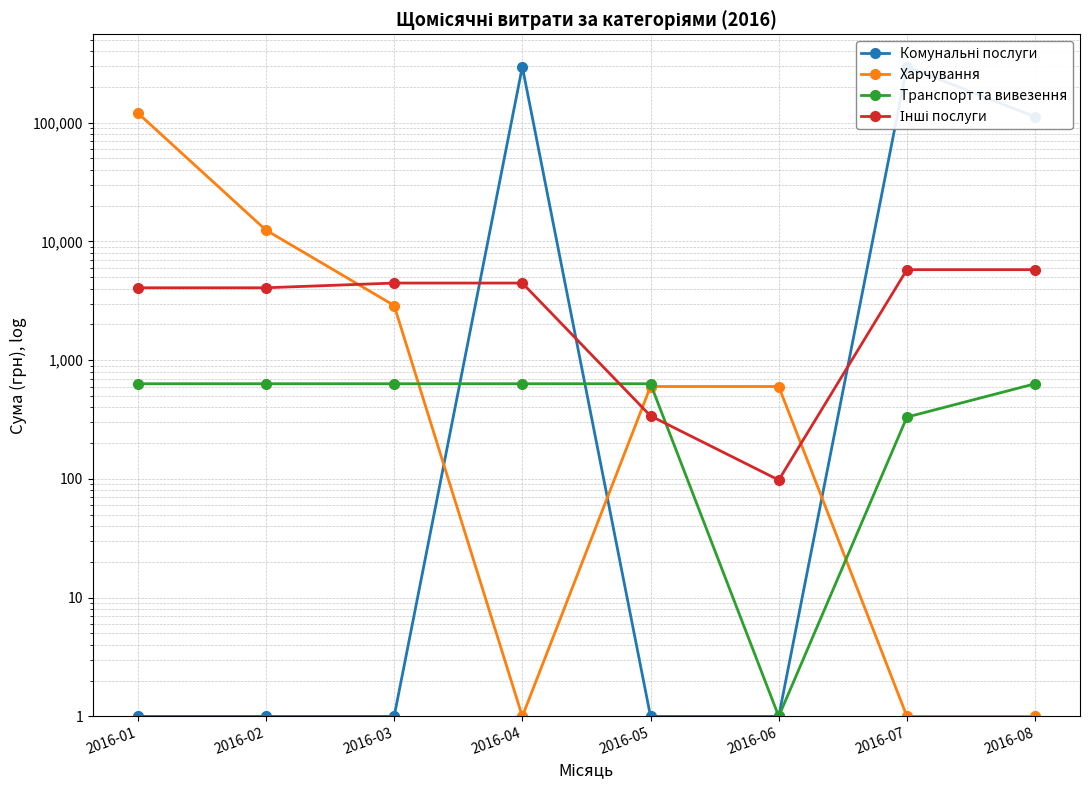

What value does the Харчування series have at 2016-08?

1.0